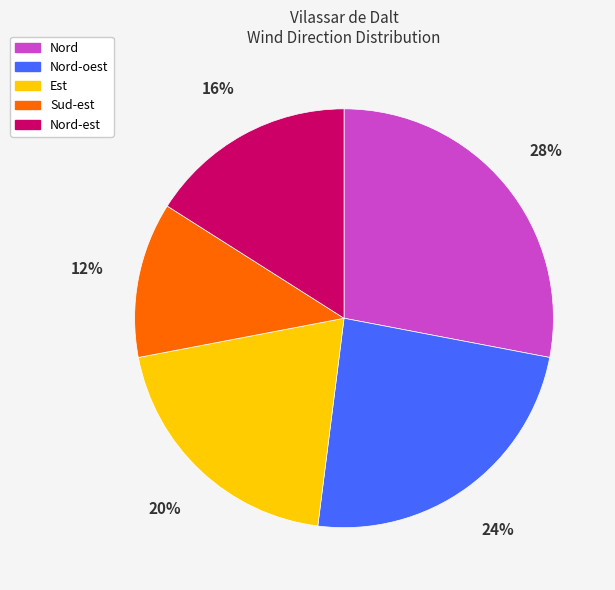

Count the number of slices in the pie.

5